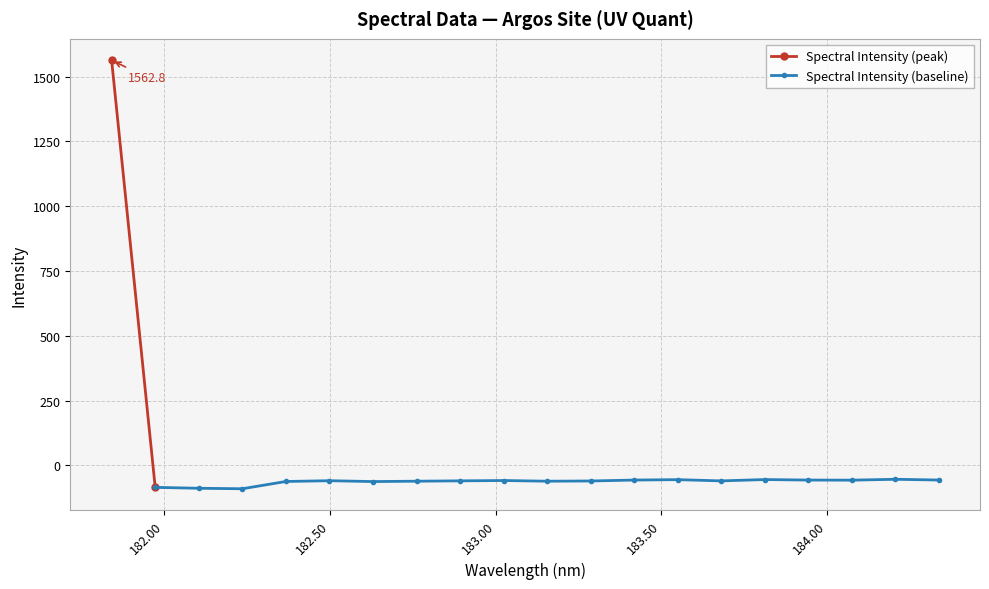

What is the highest value of the Spectral Intensity (baseline) series?

-53.8